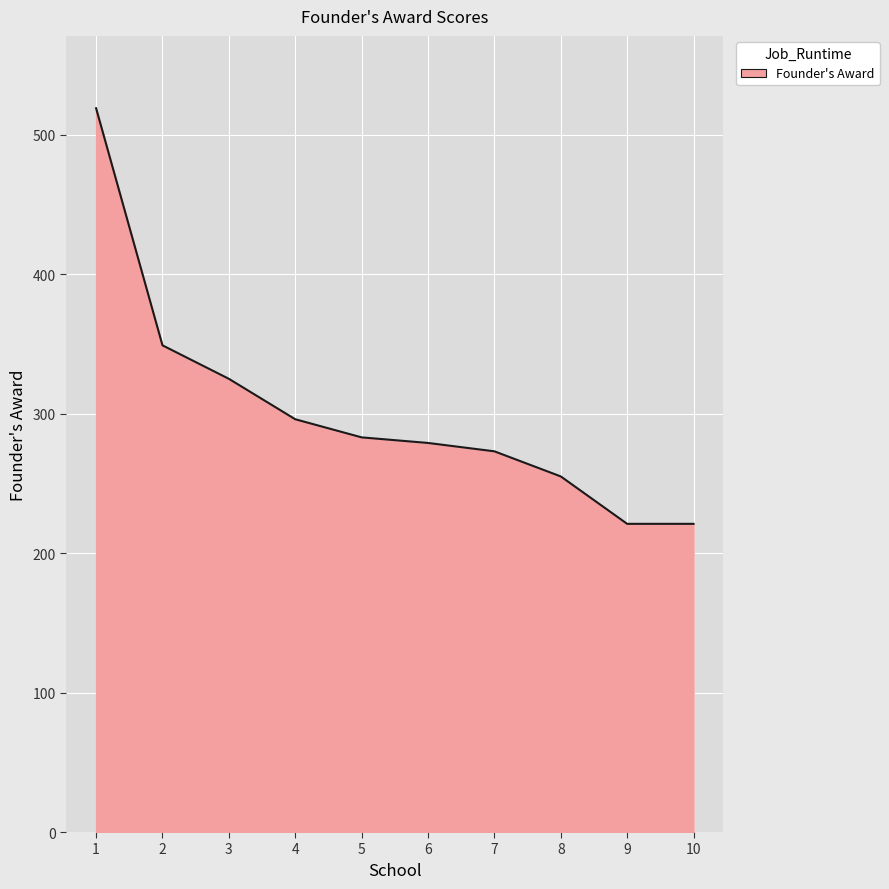

What is the ratio of the value at 3 to the value at 9?

1.5